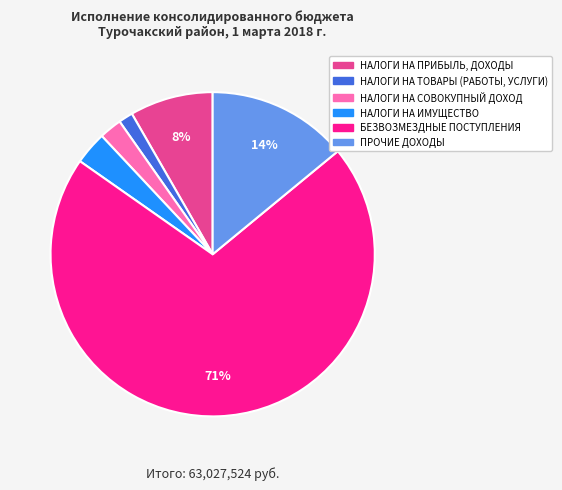

Which has a higher value, БЕЗВОЗМЕЗДНЫЕ ПОСТУПЛЕНИЯ or ПРОЧИЕ ДОХОДЫ?

БЕЗВОЗМЕЗДНЫЕ ПОСТУПЛЕНИЯ